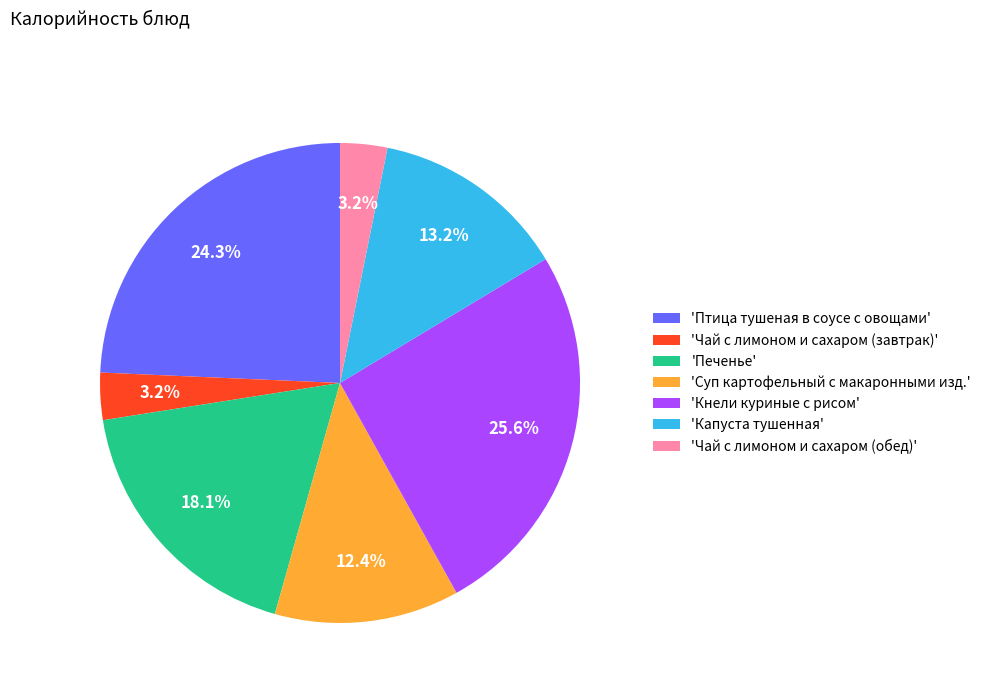

Which slice is the largest?

'Кнели куриные с рисом'